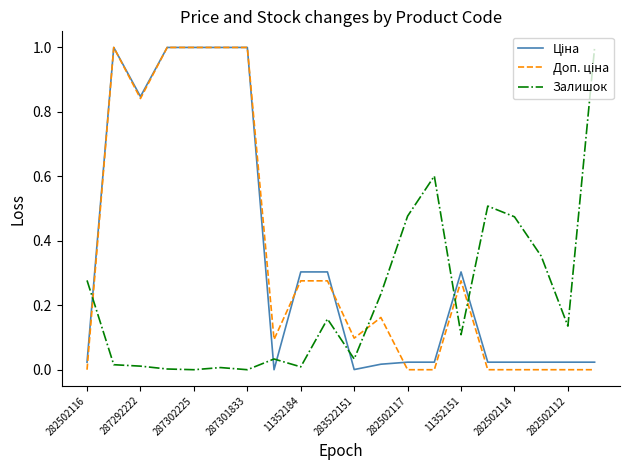

What is the total value across all series at 11352151?

0.7